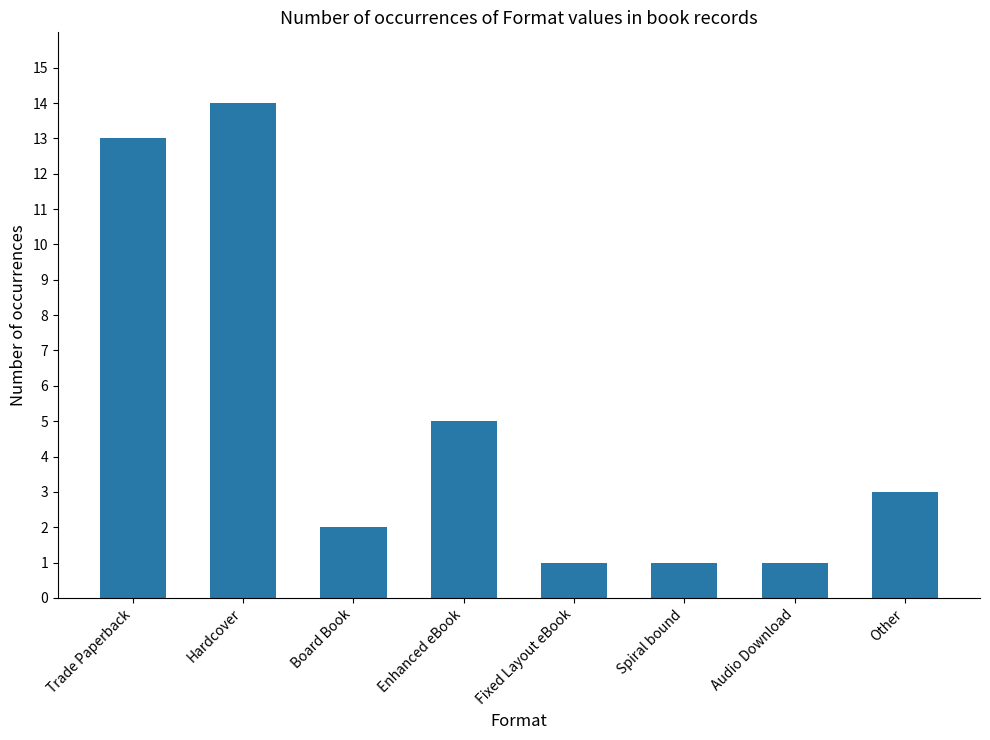

Reading left to right, extract all data points from this chart.

Trade Paperback=13	Hardcover=14	Board Book=2	Enhanced eBook=5	Fixed Layout eBook=1	Spiral bound=1	Audio Download=1	Other=3